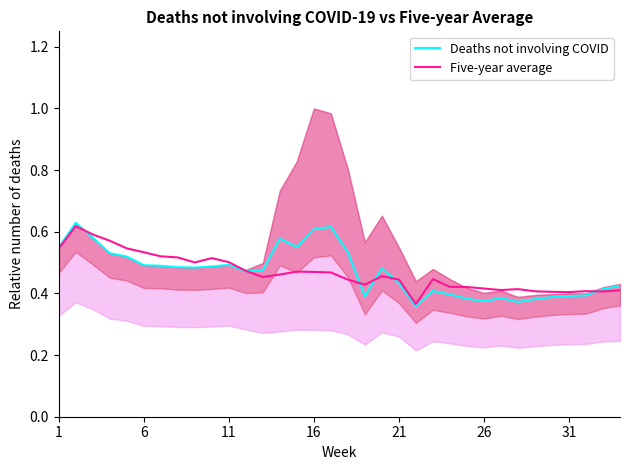

What is the difference between the maximum and minimum values in the Deaths not involving COVID series?

0.3